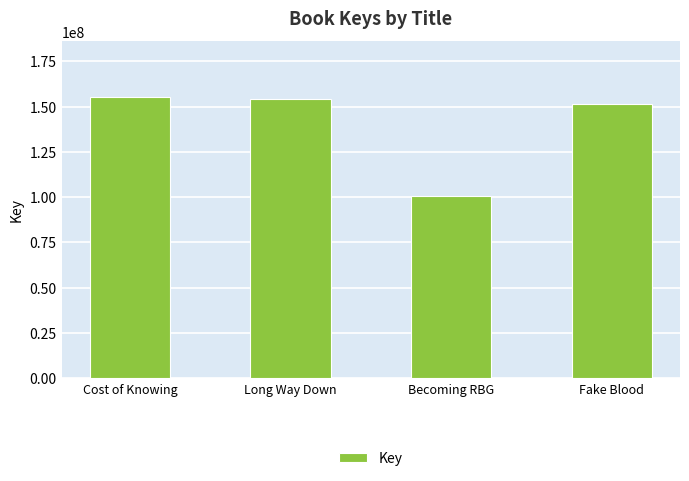

What is the change in value from Cost of Knowing to Becoming RBG?

-54145049